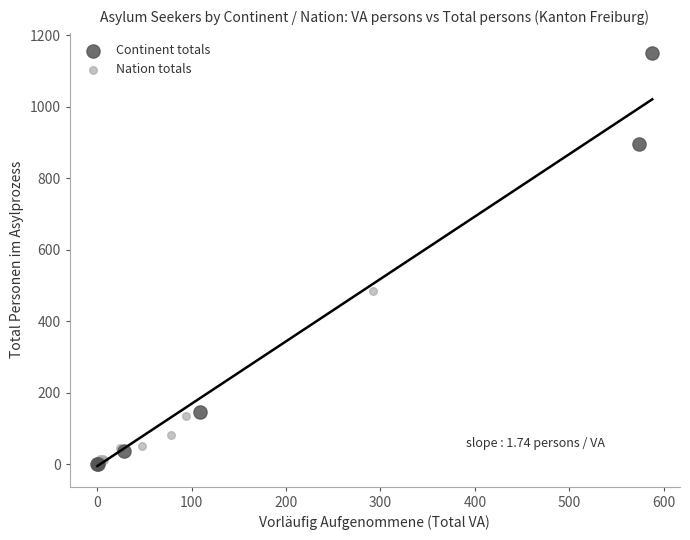

Which series has the widest spread of Y values?

Continent totals